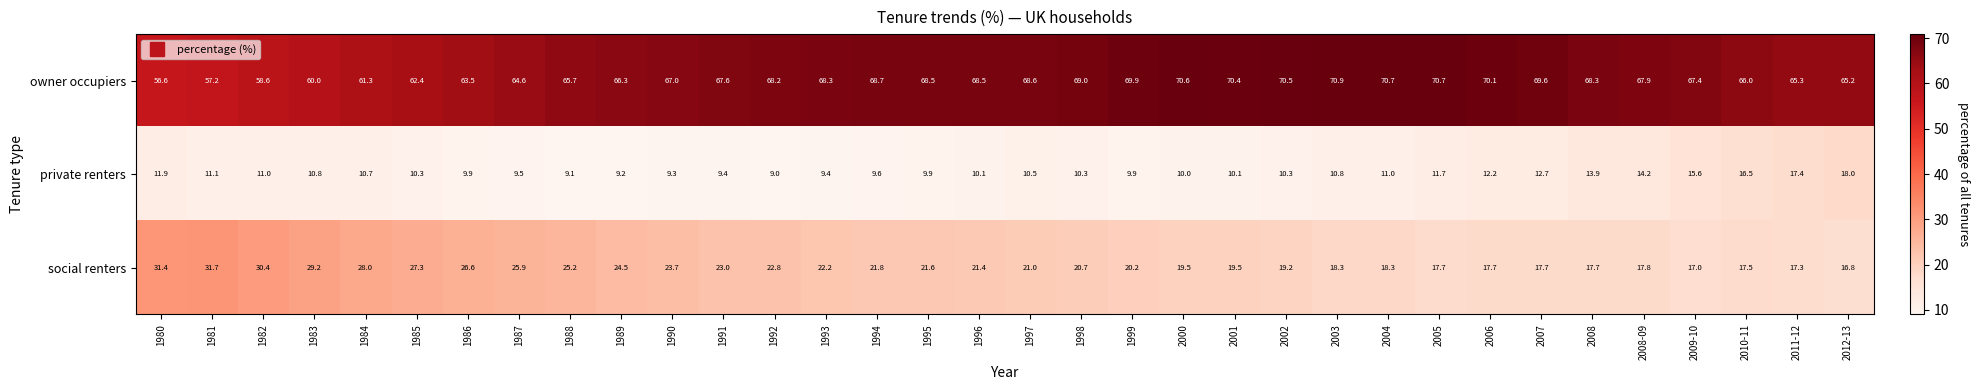

Which series has the largest total across all categories?

owner occupiers